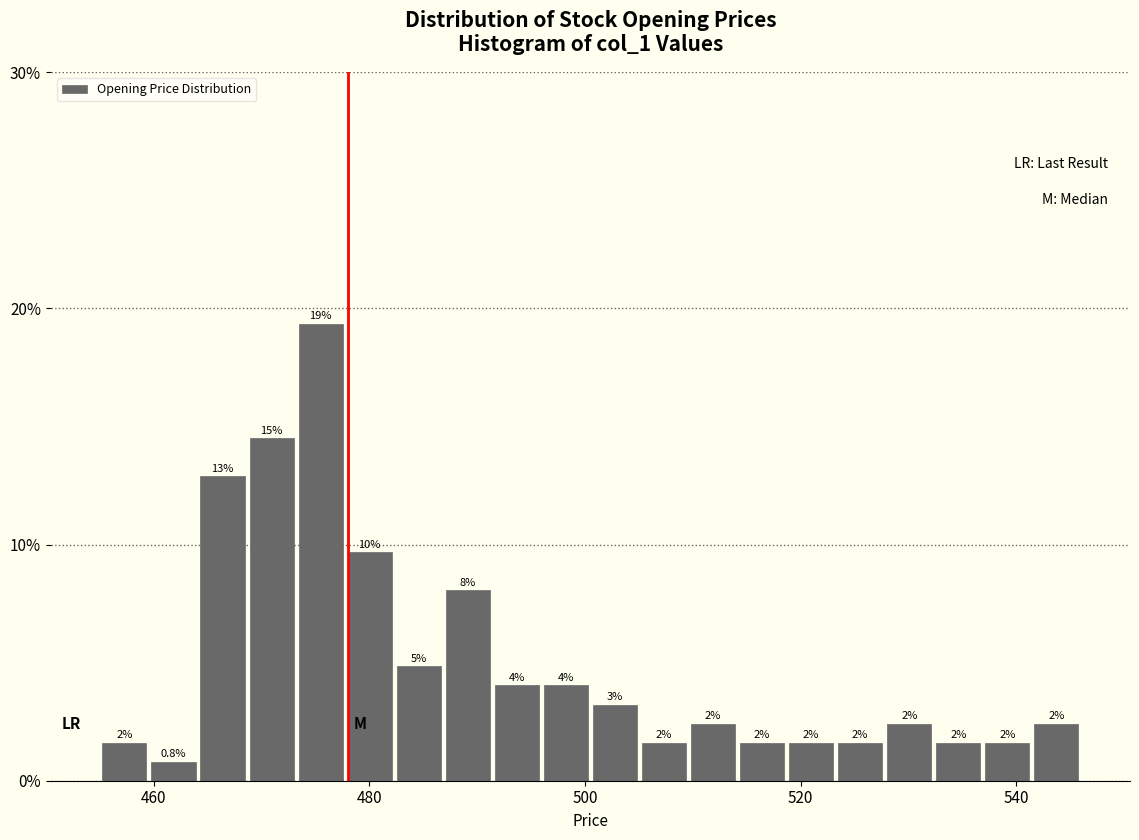

Read against the x-axis, roughly where is the centre of the tallest bar?

476